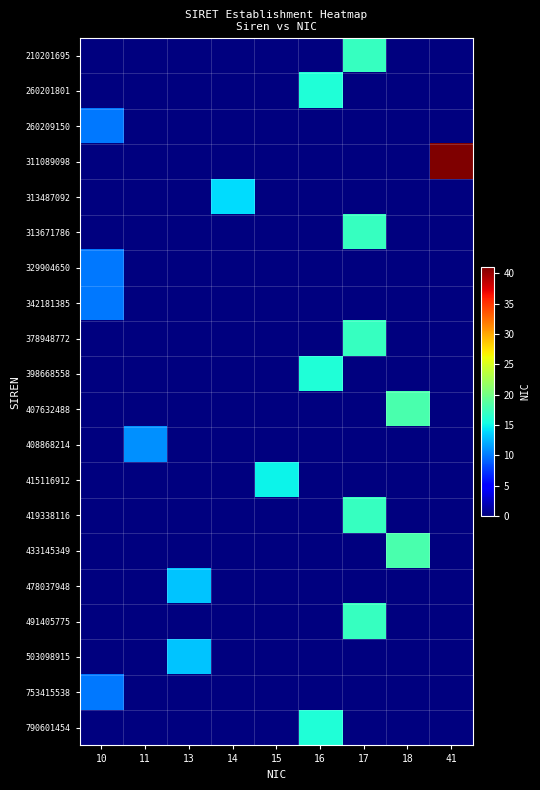

Which series has the widest spread of values?

311089098